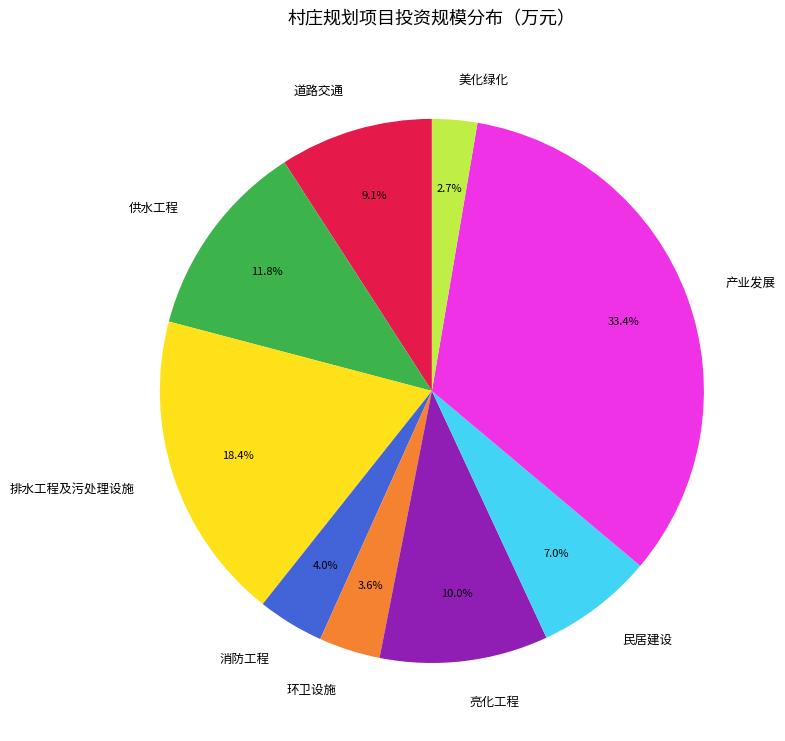

True or false: 供水工程 accounts for 12% of the total.

True